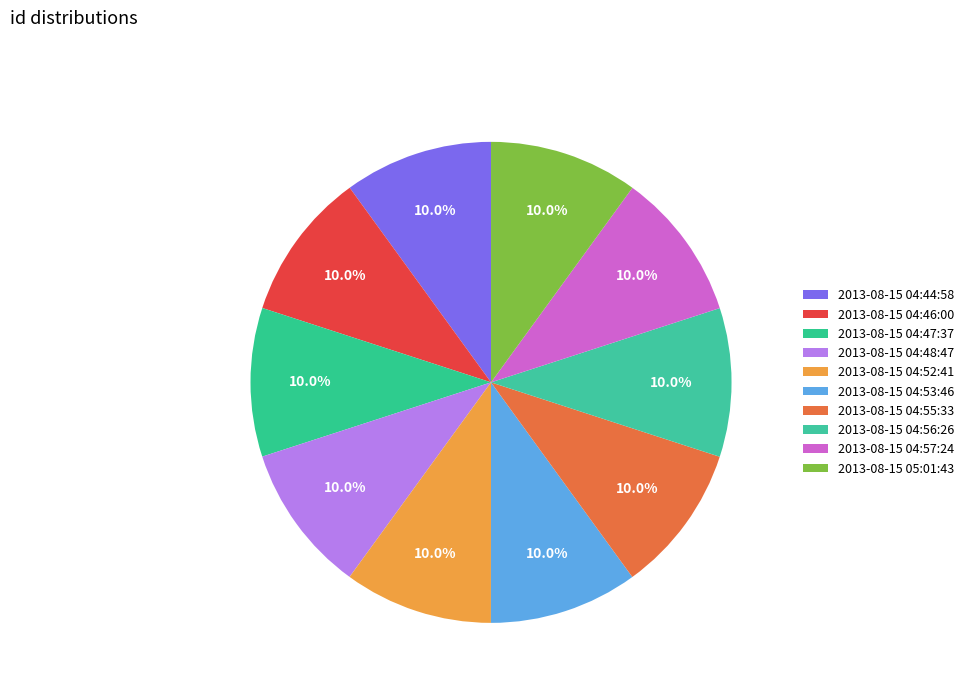

What is the smallest slice in the pie chart?

2013-08-15 04:44:58